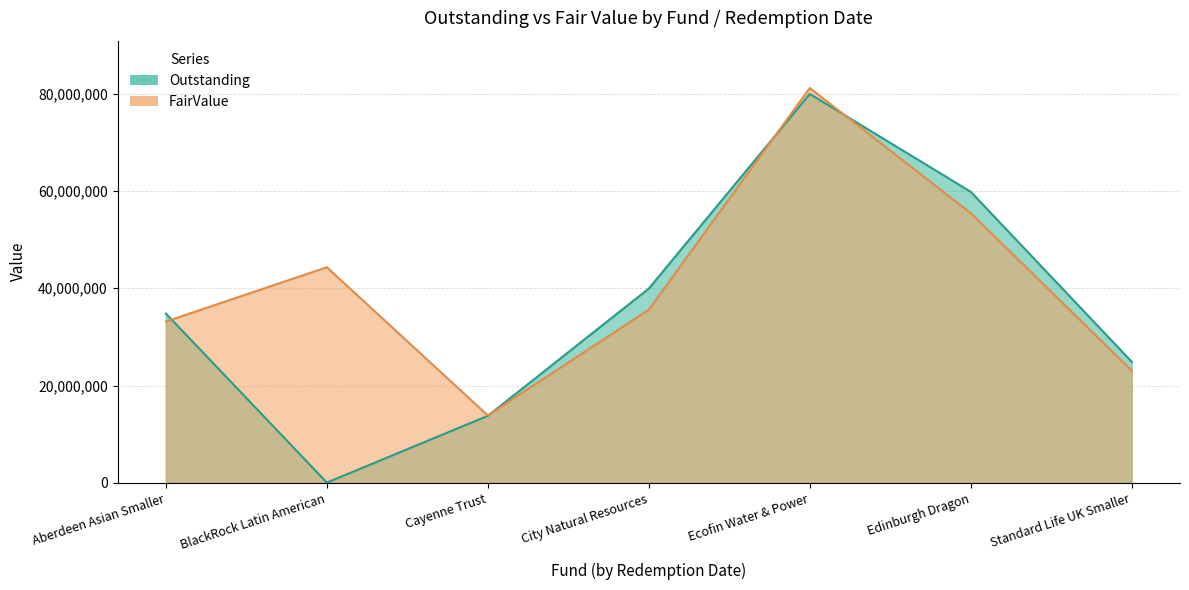

What is the average value of the Outstanding series?

36182346